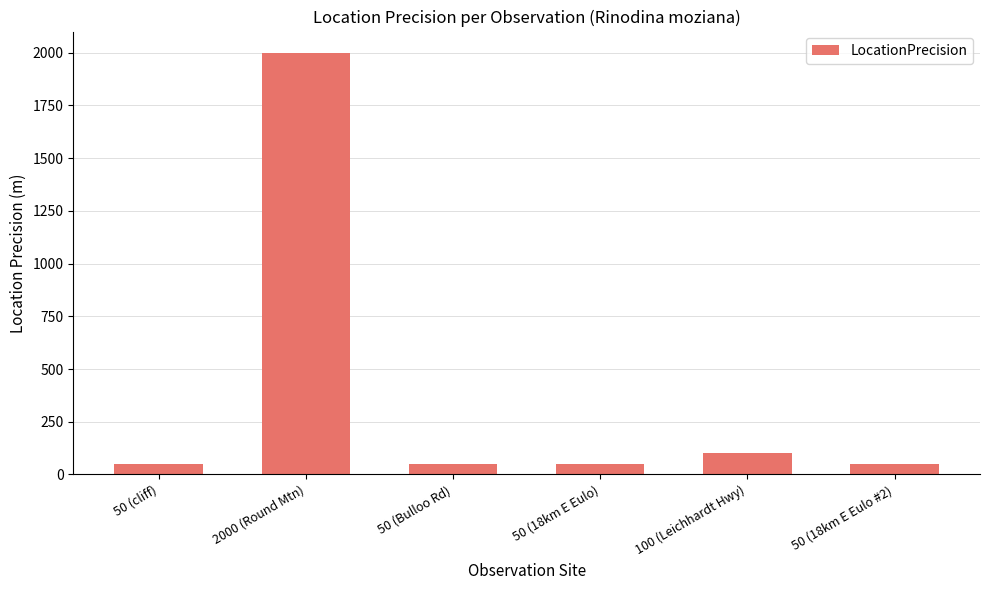

What is the label of the 5th bar from the right?

2000 (Round Mtn)